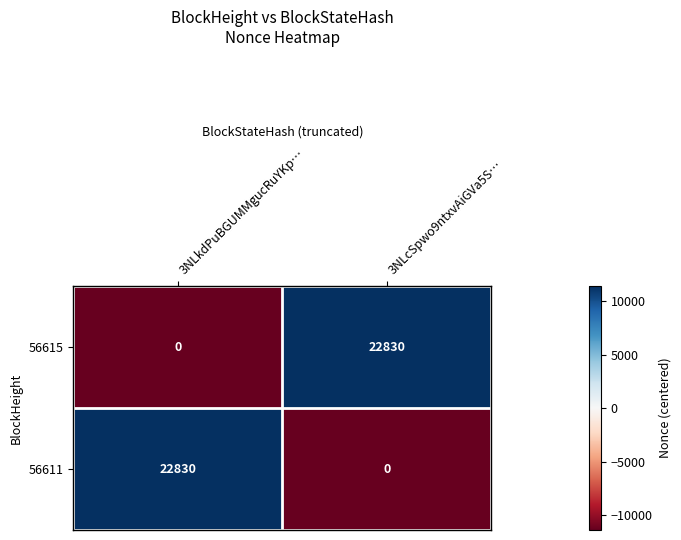

What is the difference between the highest and lowest values at 3NLcSpwo9ntxvAiGVa5S…?

22830